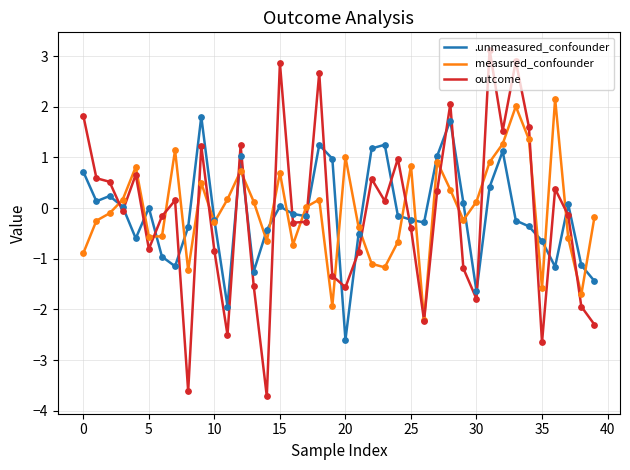

Which series has the largest range (max minus min)?

outcome